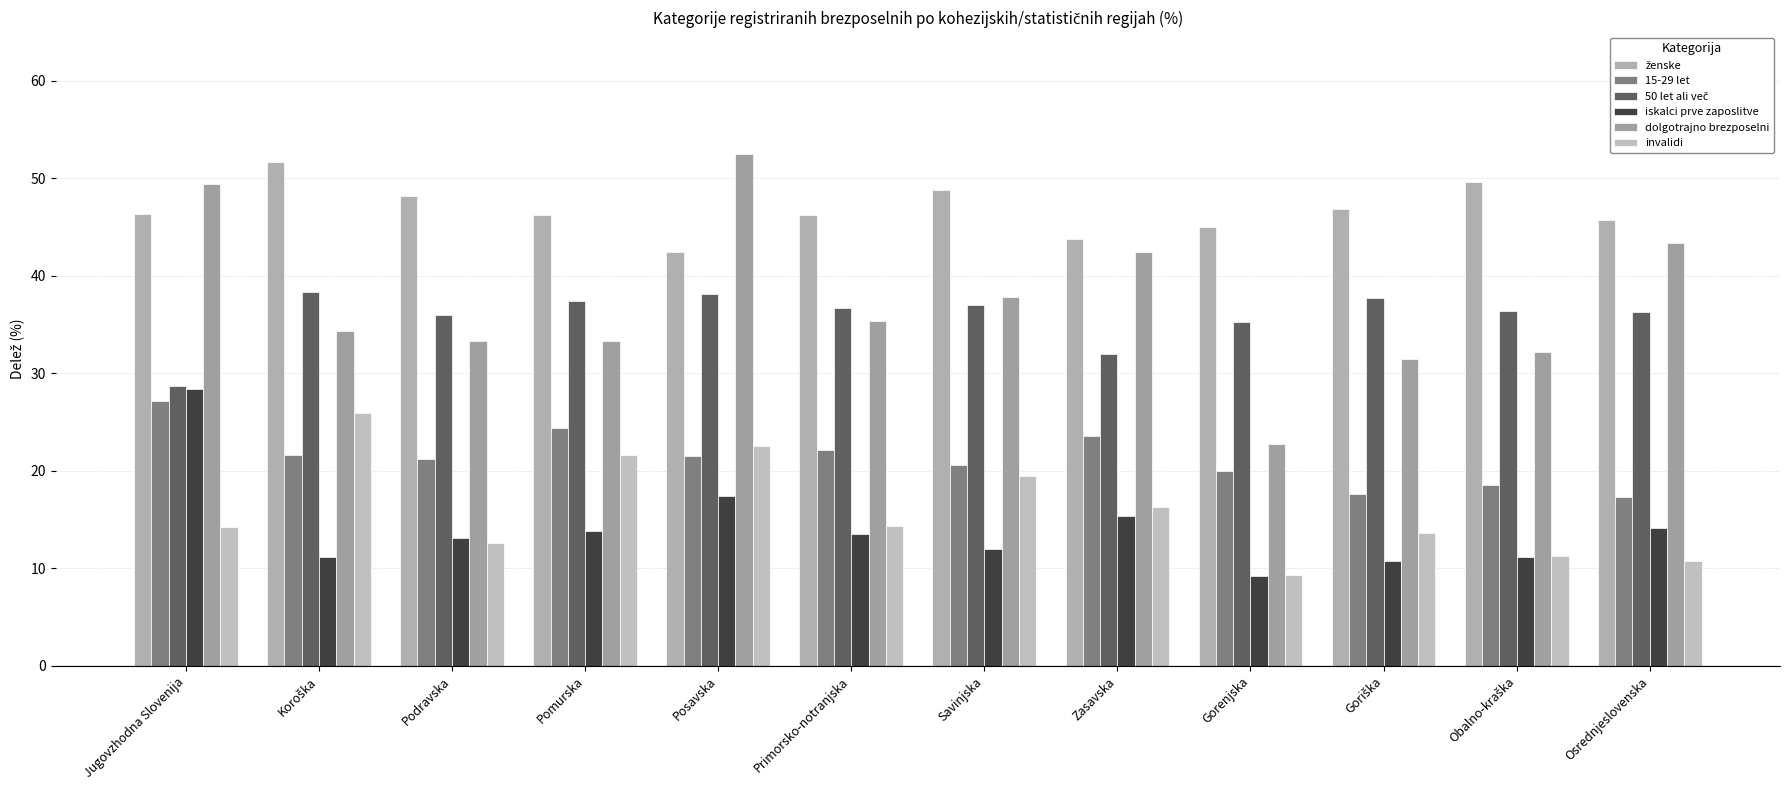

What is the difference between the highest and lowest values at Jugovzhodna Slovenija?

35.2